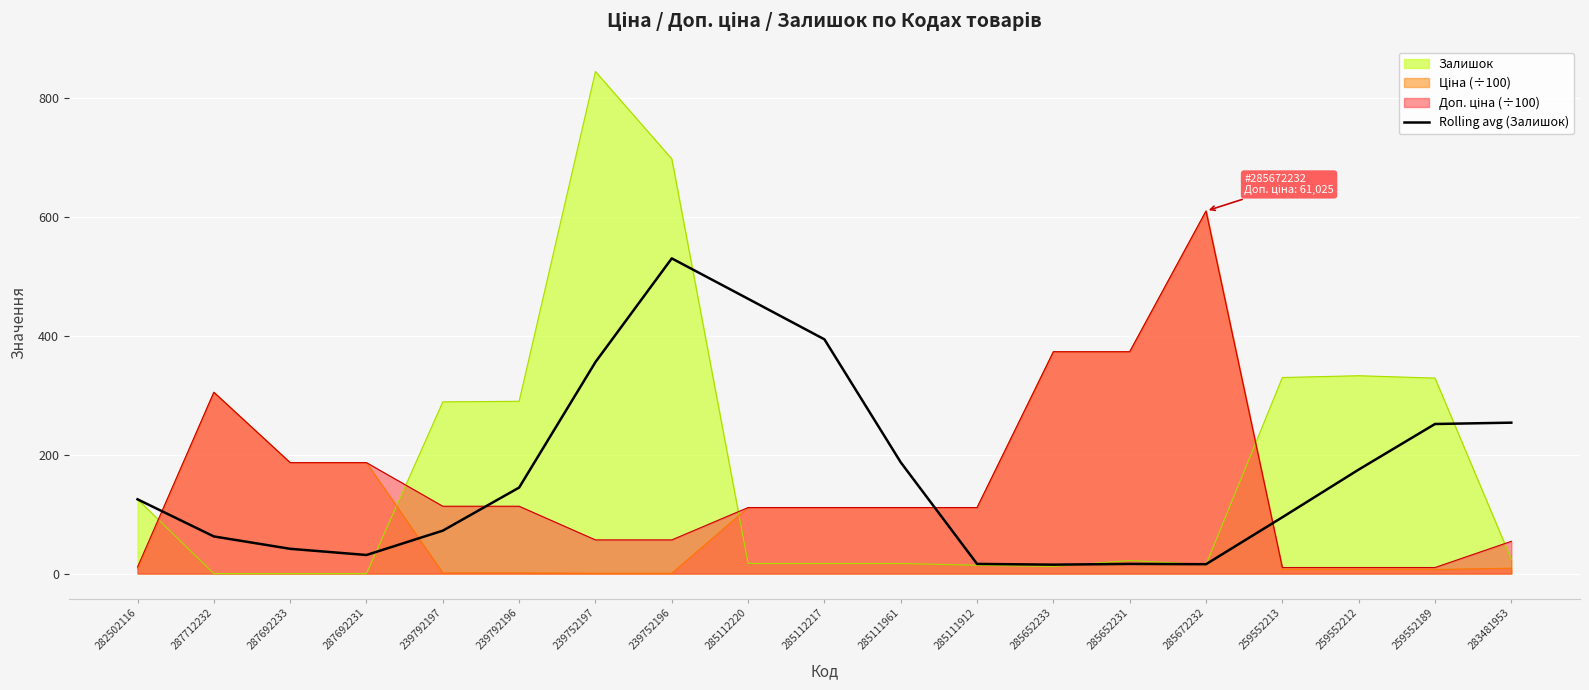

True or false: the data shows 15.0 at 285652233.

True